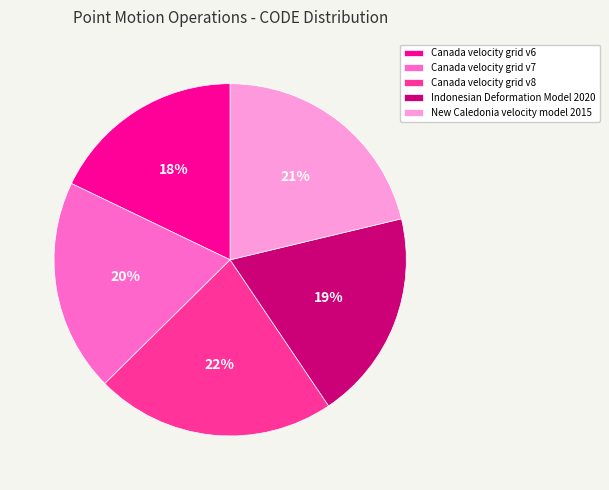

True or false: Canada velocity grid v8 accounts for 31% of the total.

False